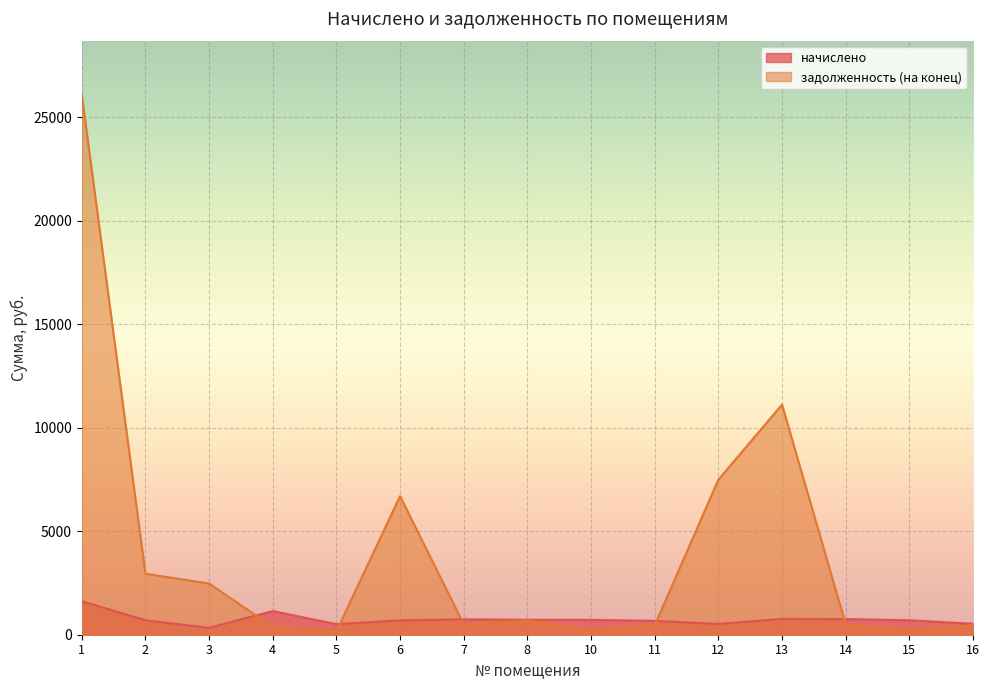

How many values in the задолженность (на конец) series are below 503?

7